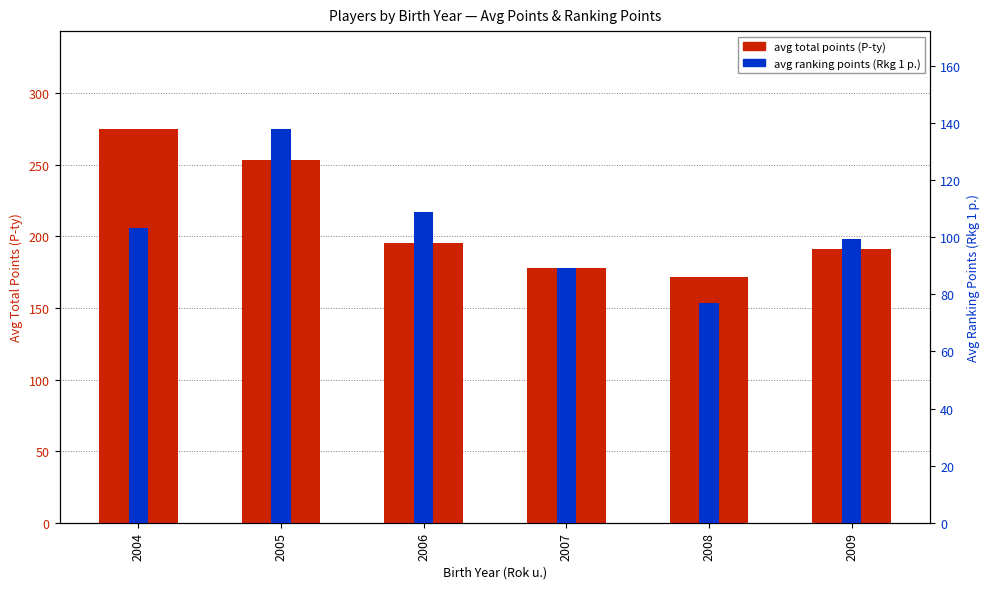

How many bars are there in total?

12